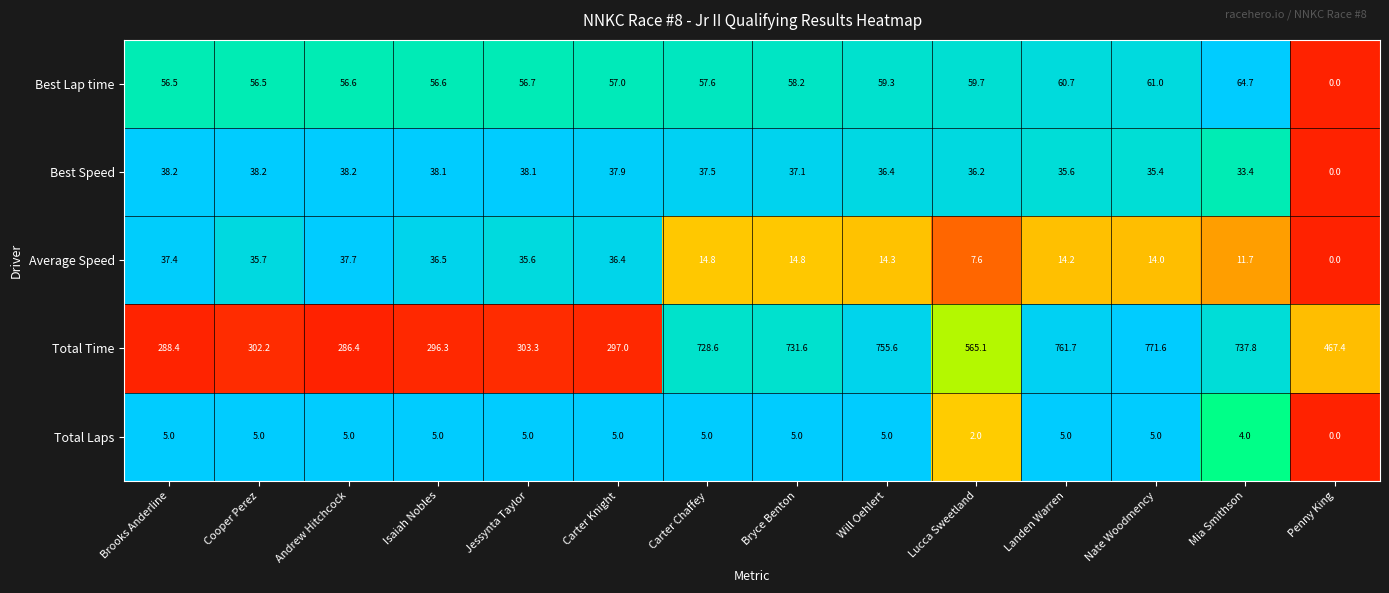

Which series changed the most between Andrew Hitchcock and Mia Smithson?

Total Time